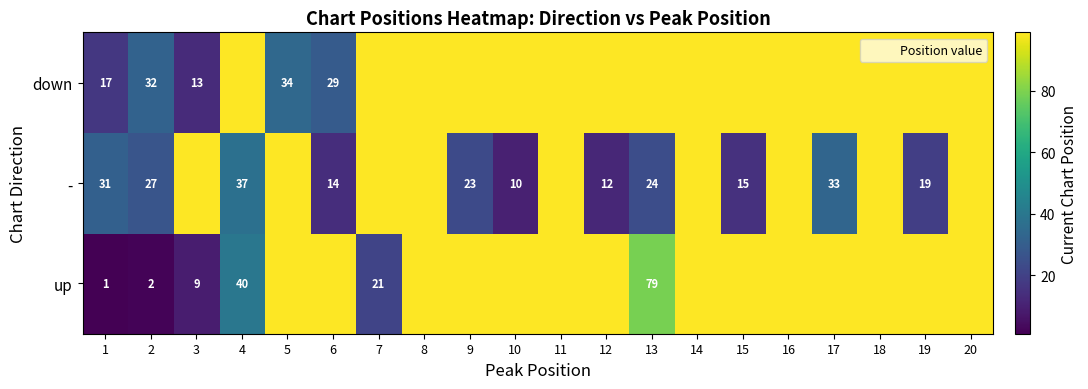

What is the minimum value for up?

1